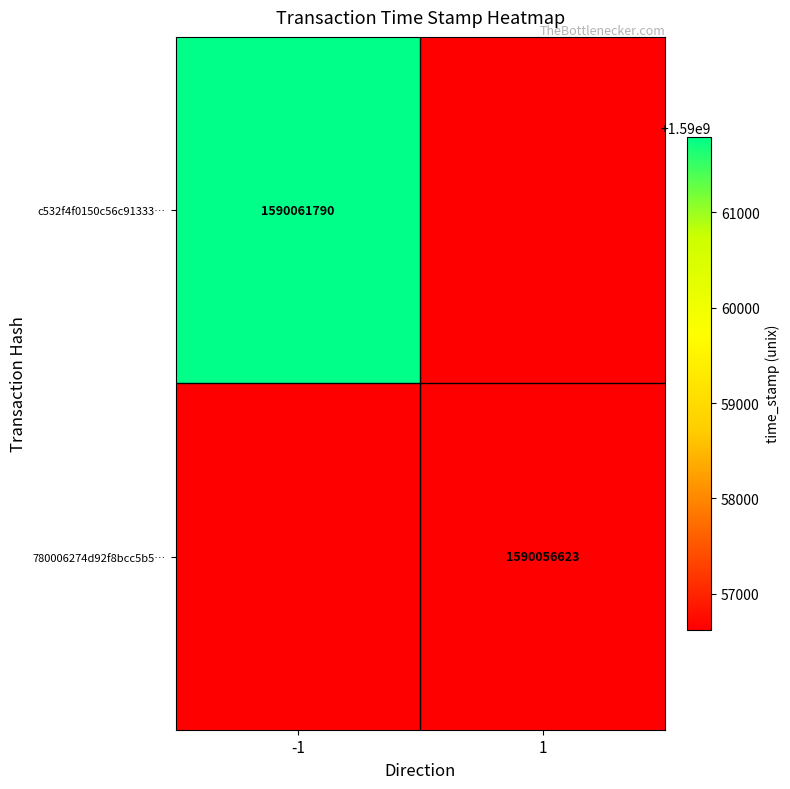

Is it true that 780006274d92f8bcc5b5… equals 1102976678 at 1?

False